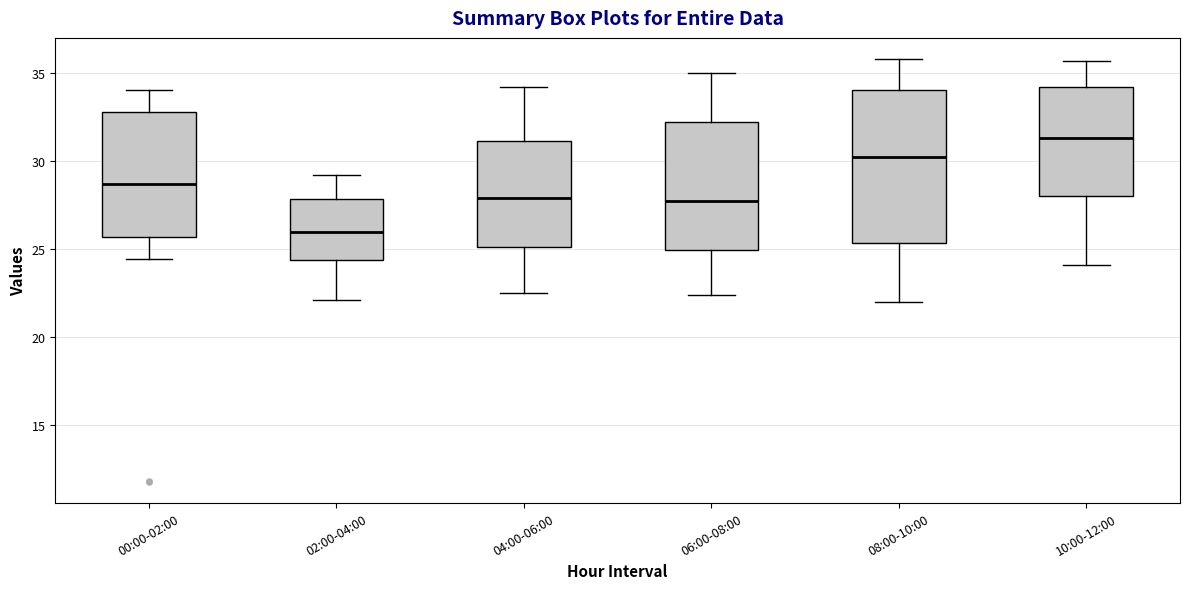

Reading left to right, transcribe this box plot: for each box, give where its median line is, the range the box spans, and where its two whiskers end, as read against the y-axis. The values are not printed on the chart, so give them approximately, as read against the axis.

00:00-02:00: median 28.5, box 25.5 to 33.0, whiskers 24.5 to 34.0
02:00-04:00: median 26.0, box 24.5 to 28.0, whiskers 22.0 to 29.0
04:00-06:00: median 28.0, box 25.0 to 31.0, whiskers 22.5 to 34.0
06:00-08:00: median 28.0, box 25.0 to 32.5, whiskers 22.5 to 35.0
08:00-10:00: median 30.5, box 25.5 to 34.0, whiskers 22.0 to 36.0
10:00-12:00: median 31.5, box 28.0 to 34.0, whiskers 24.0 to 35.5